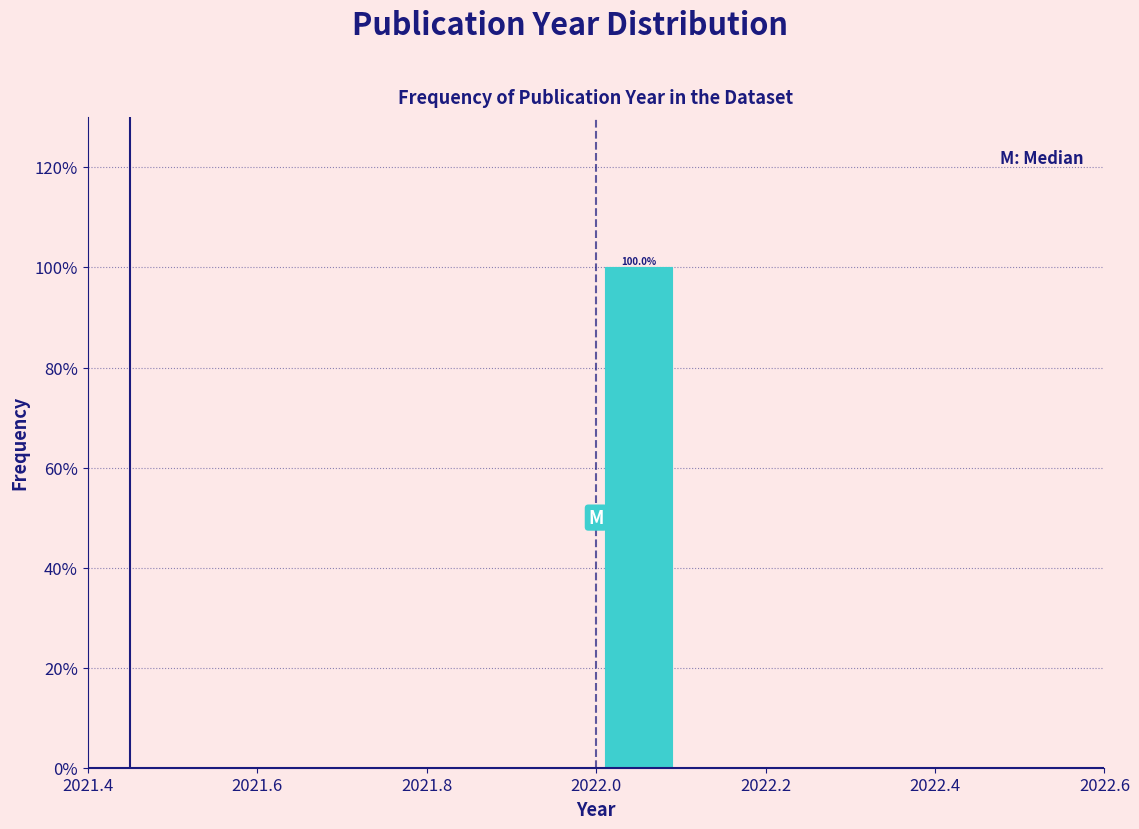

Which range on the x-axis has the tallest bar?

2022.0 to 2022.1